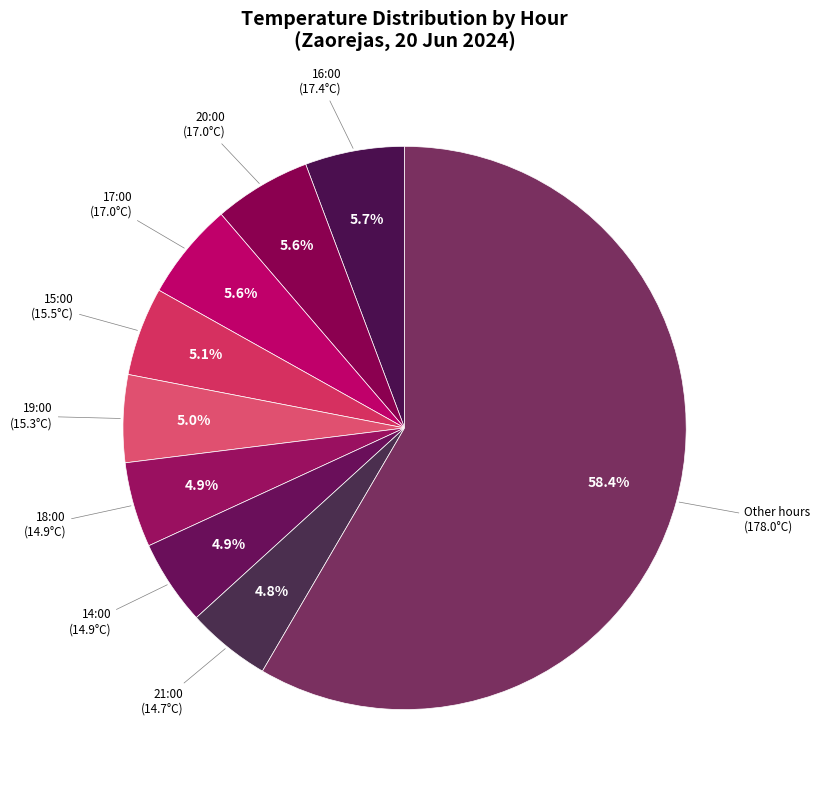

Count the number of slices in the pie.

9